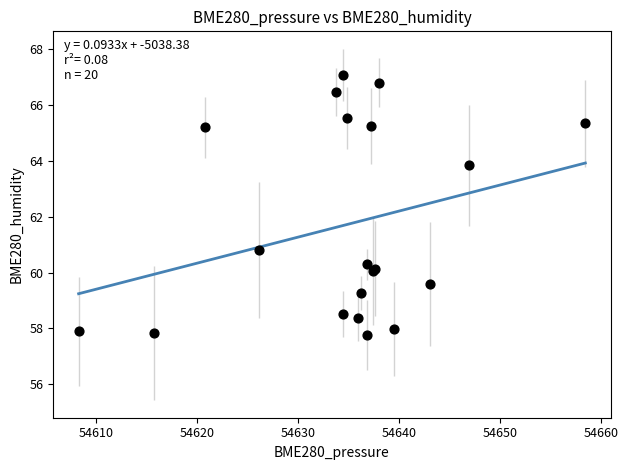

What Y value in the scatter plot is closest to 62?

60.8